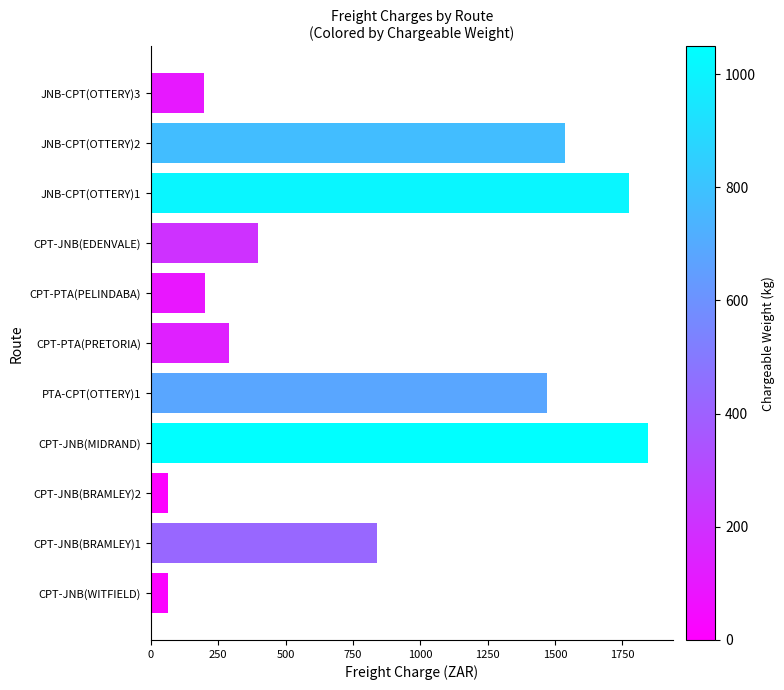

What is the difference between the second highest and second lowest values?

1712.6